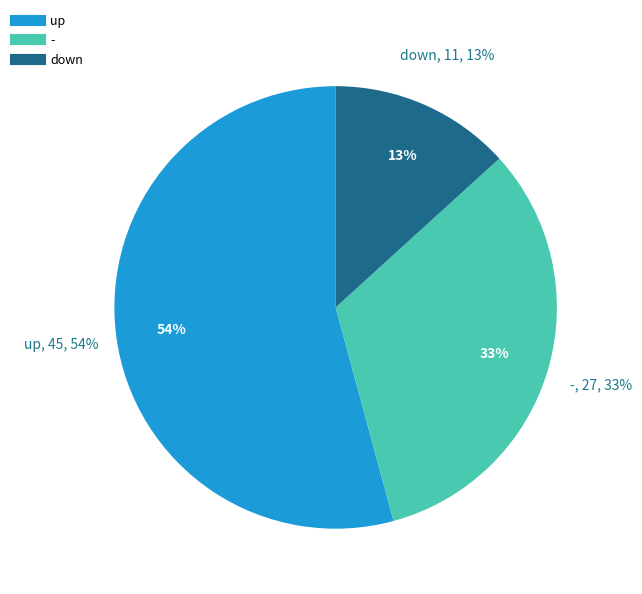

What is the total percentage of down and -?

45.8%